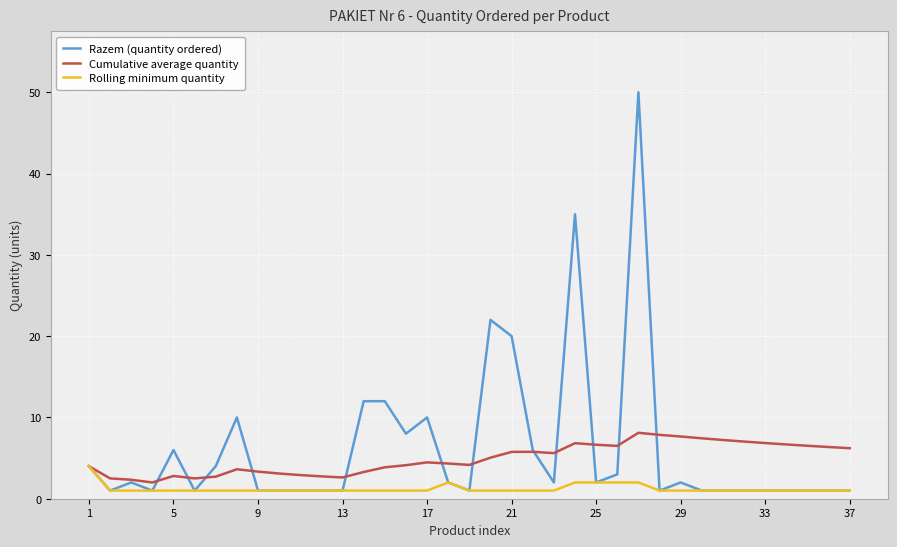

What is the maximum value shown in the chart?

50.0